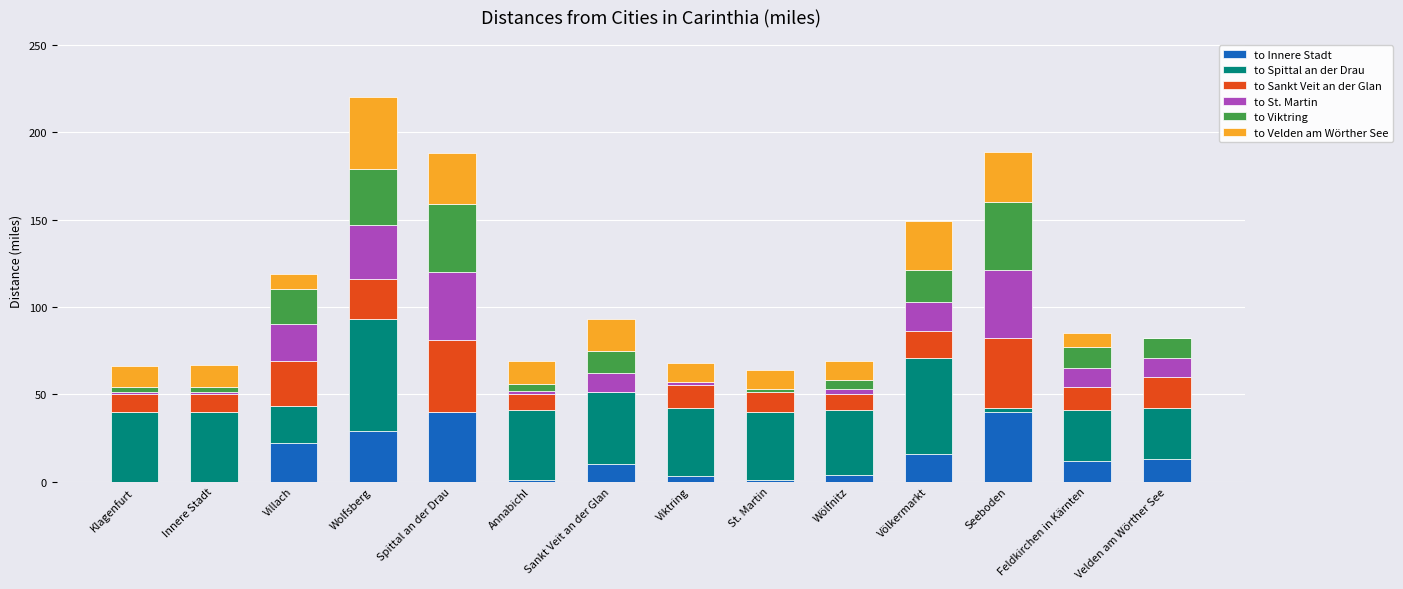

At which category is the sum across all series the highest?

Wolfsberg